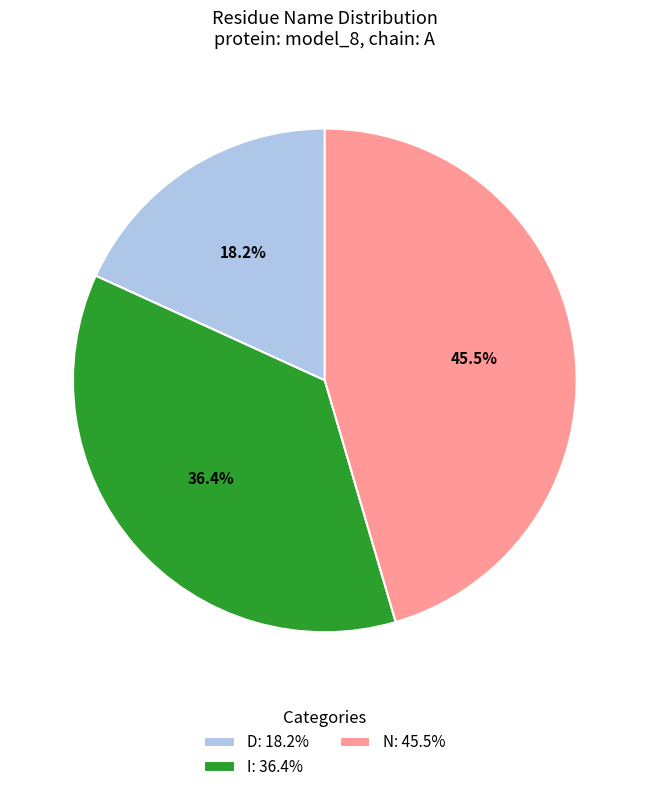

The I slice represents 36% of the pie. True or false?

True